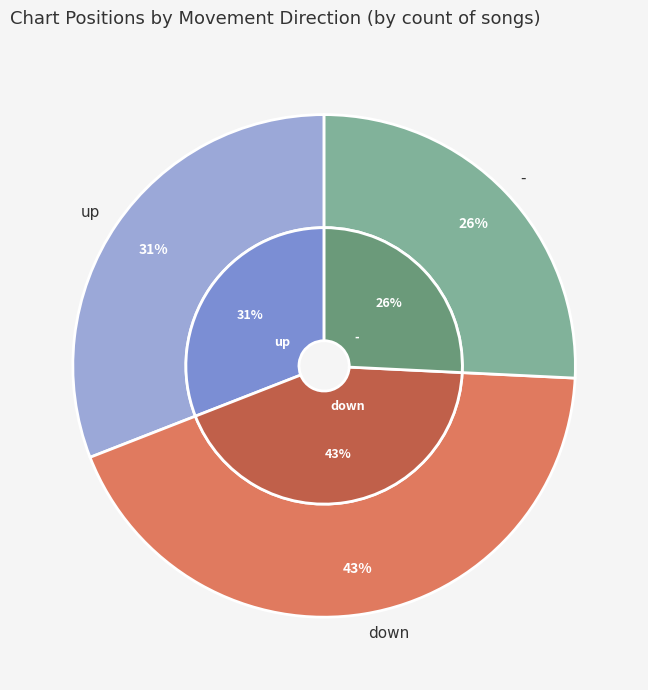

Approximately how many times larger is the value at - compared to up?

0.8